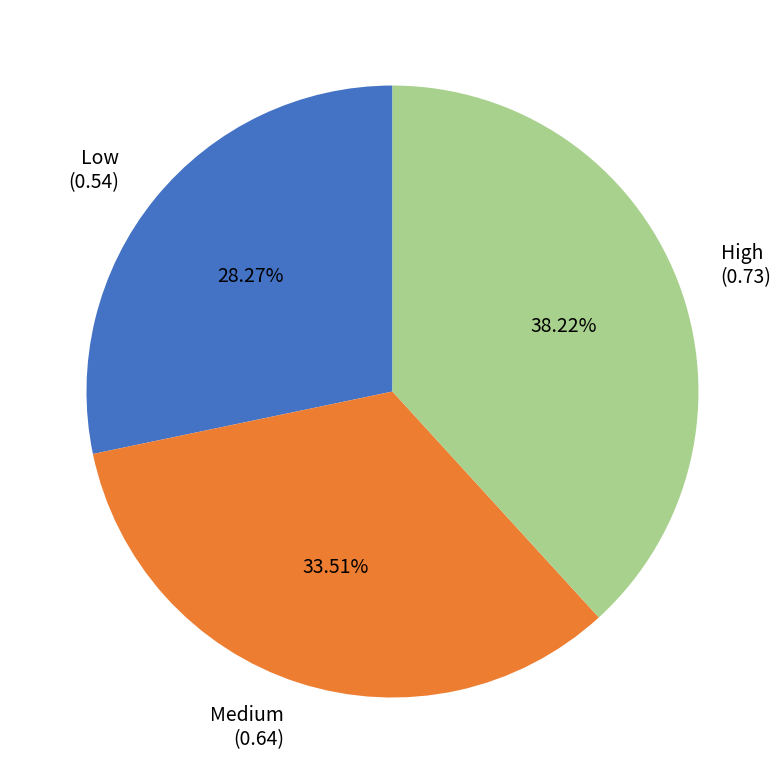

Does any single category account for the majority?

No